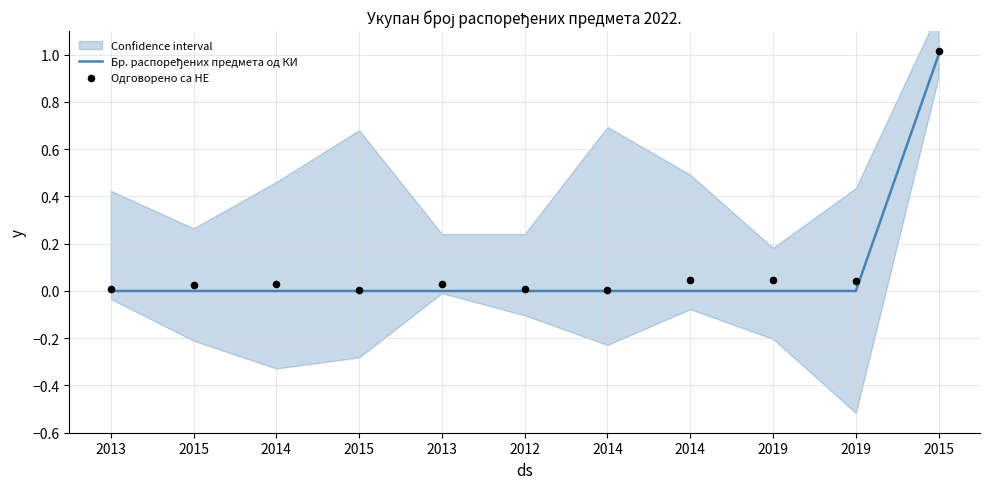

Which series has the widest spread of Y values?

Одговорено са НЕ